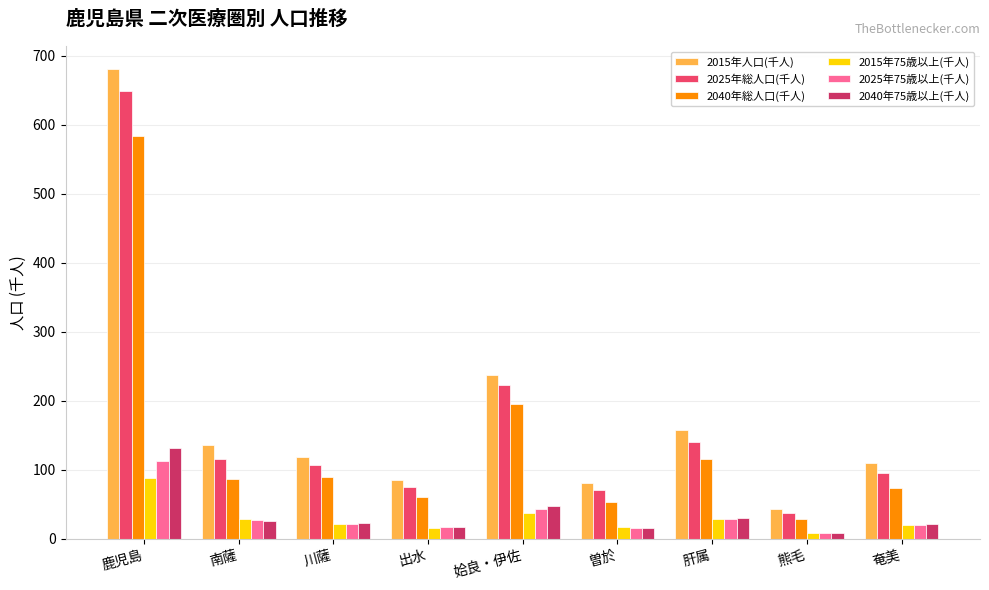

How many bars are there in total?

54